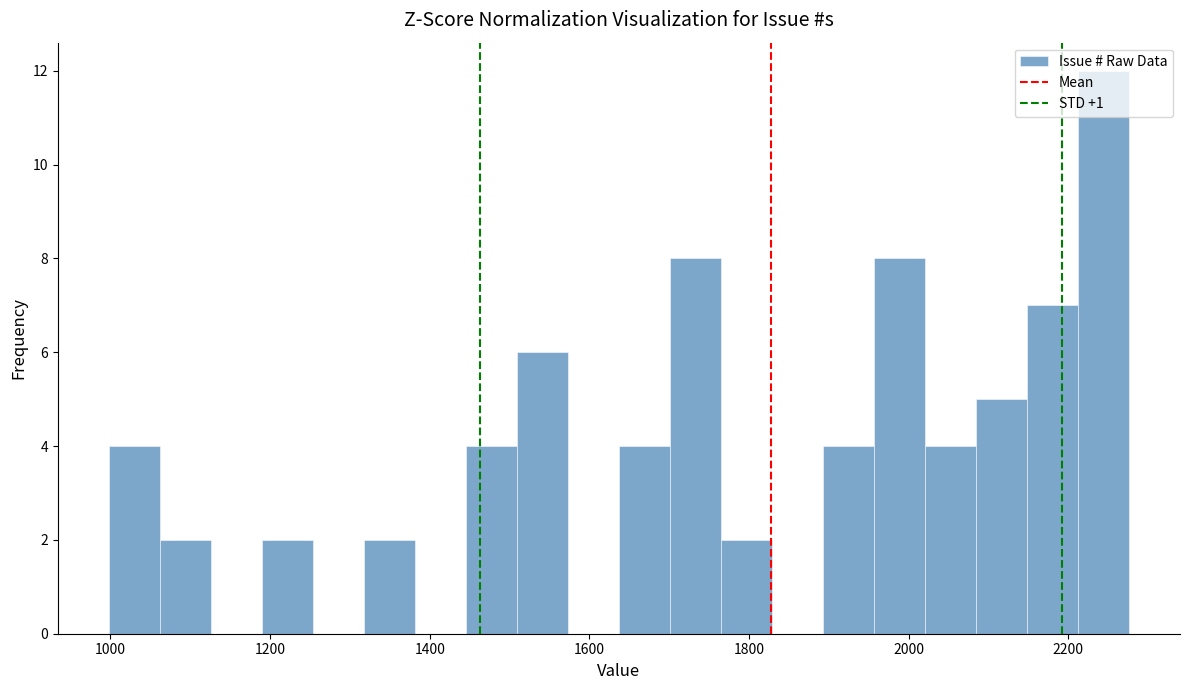

Read against the x-axis, roughly where is the centre of the tallest bar?

2240